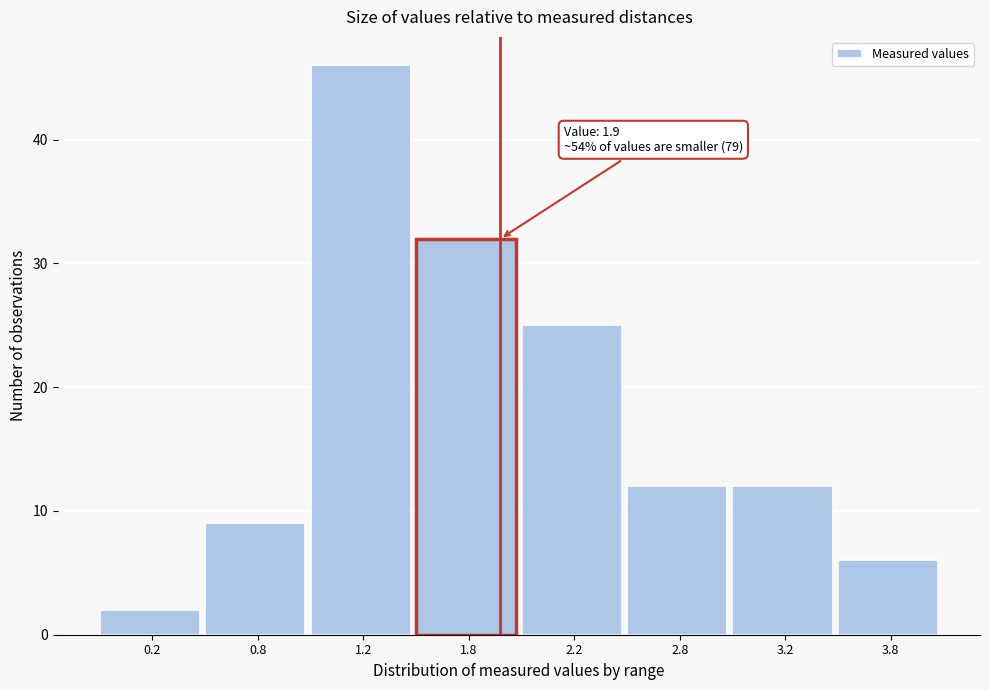

Reading left to right, transcribe all the data shown in this chart.

2	9	46	32	25	12	12	6